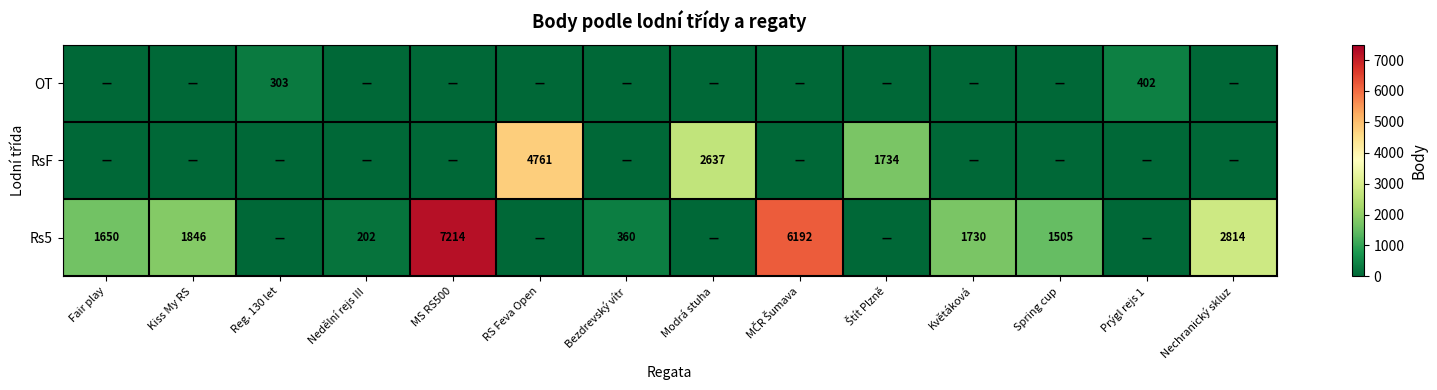

Is the value of RsF at Modrá stuha greater than the value of OT at Reg. 130 let?

Yes